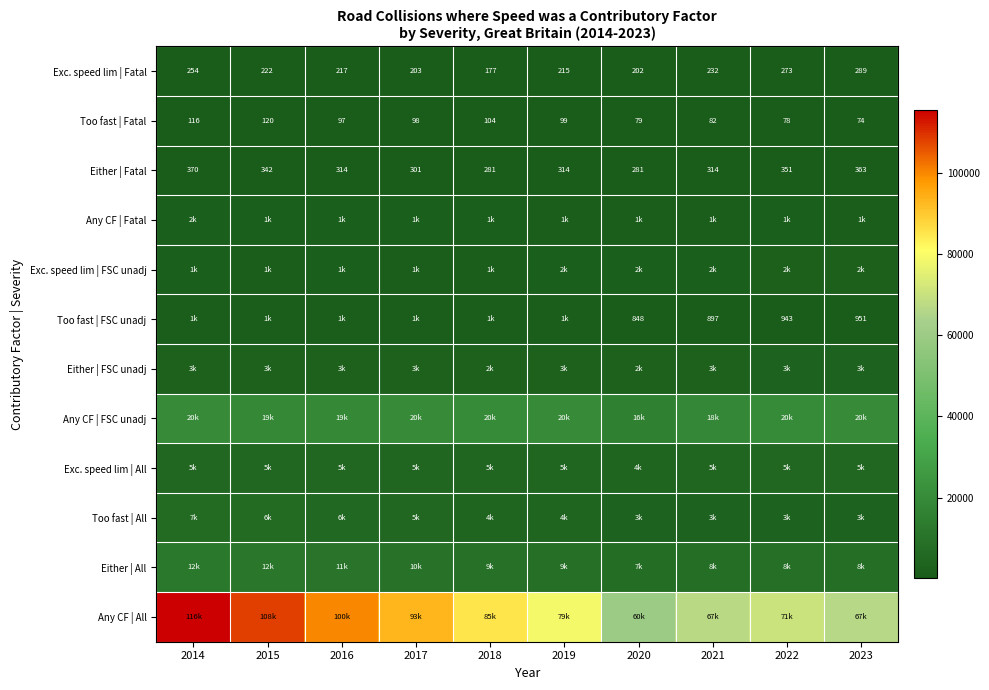

At which category does the chart reach its minimum across all series?

2023